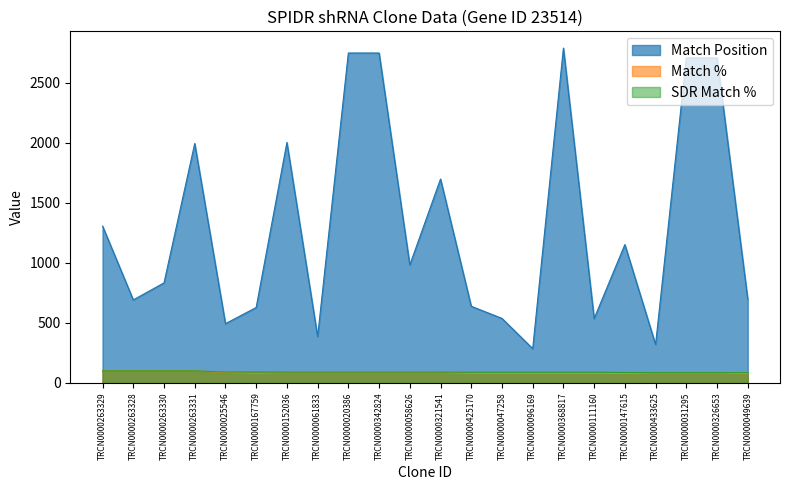

What is the difference between the highest and lowest values at TRCN0000031295?

2626